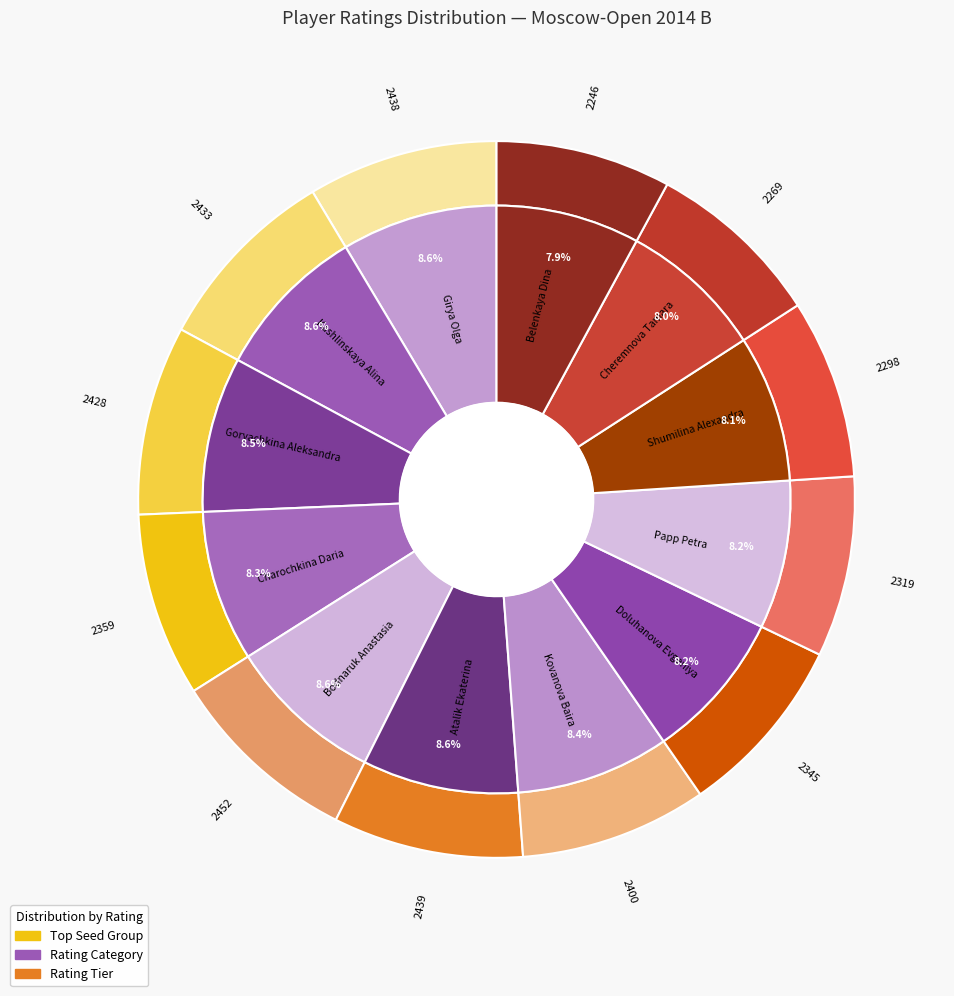

What is the change in value from 2452 to 2246?

-206